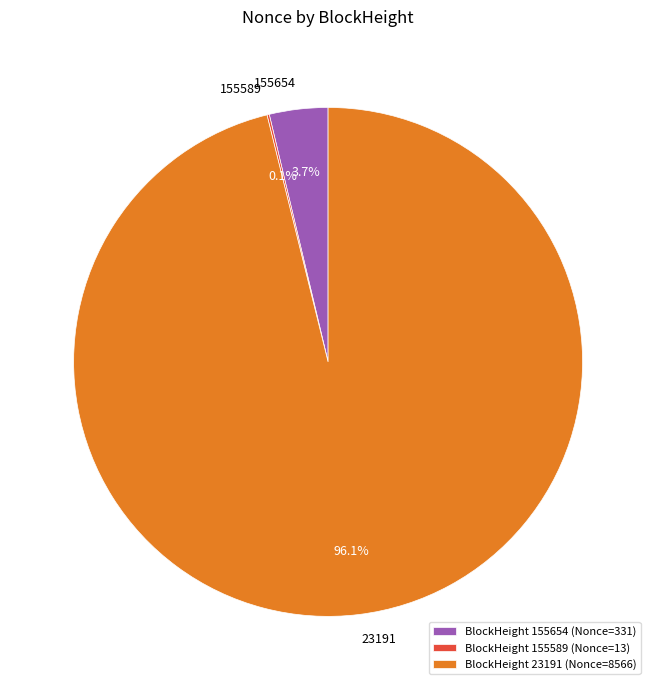

Which category has the biggest portion of the pie?

23191